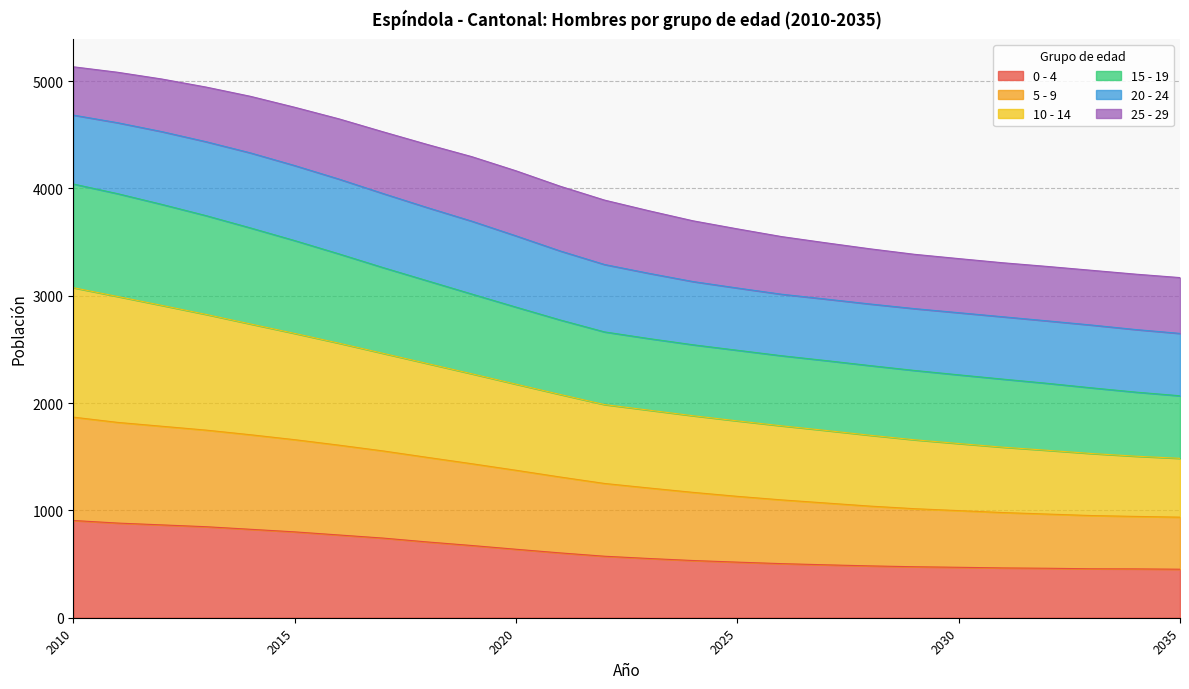

Does the chart have visible grid lines?

Yes